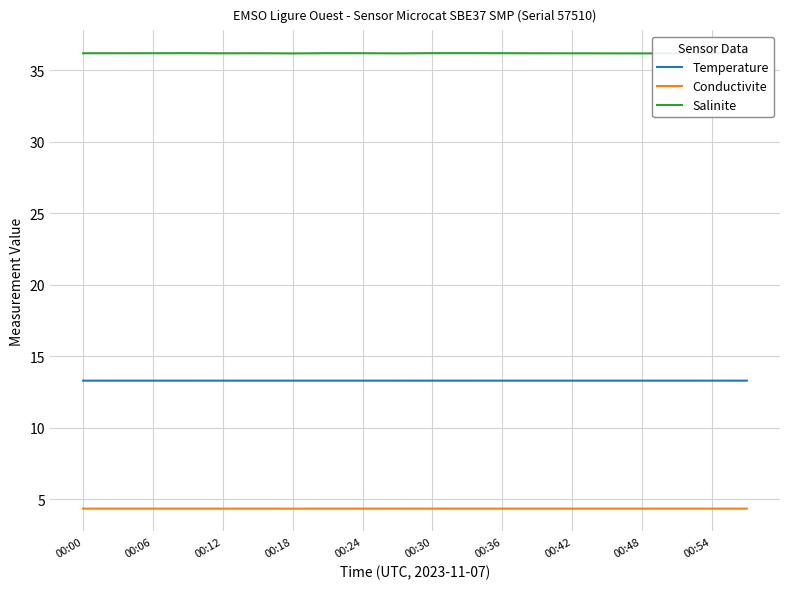

What is the sum of all Conductivite values?

87.1